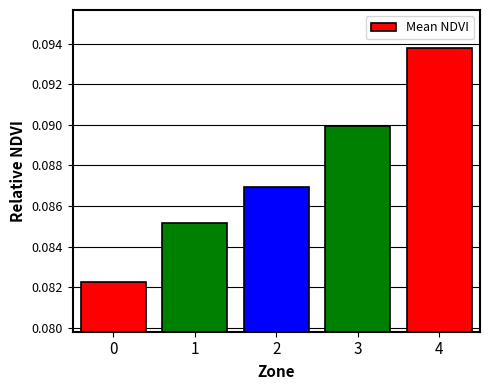

Which has a higher value, 1 or 3?

3